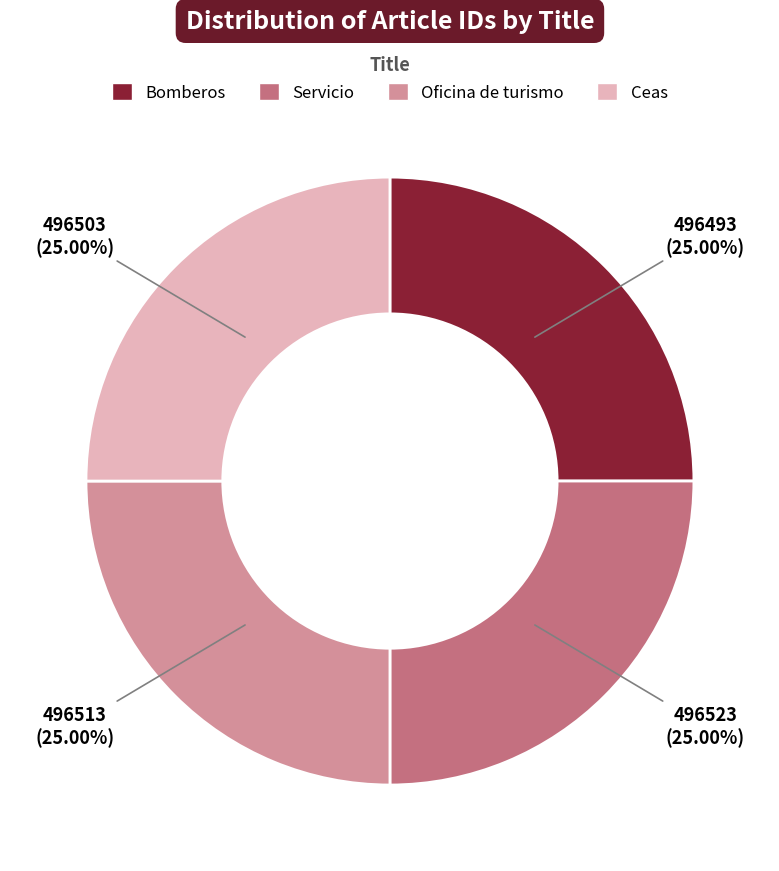

What is the ratio of the value at Bomberos to the value at Oficina de turismo?

1.0